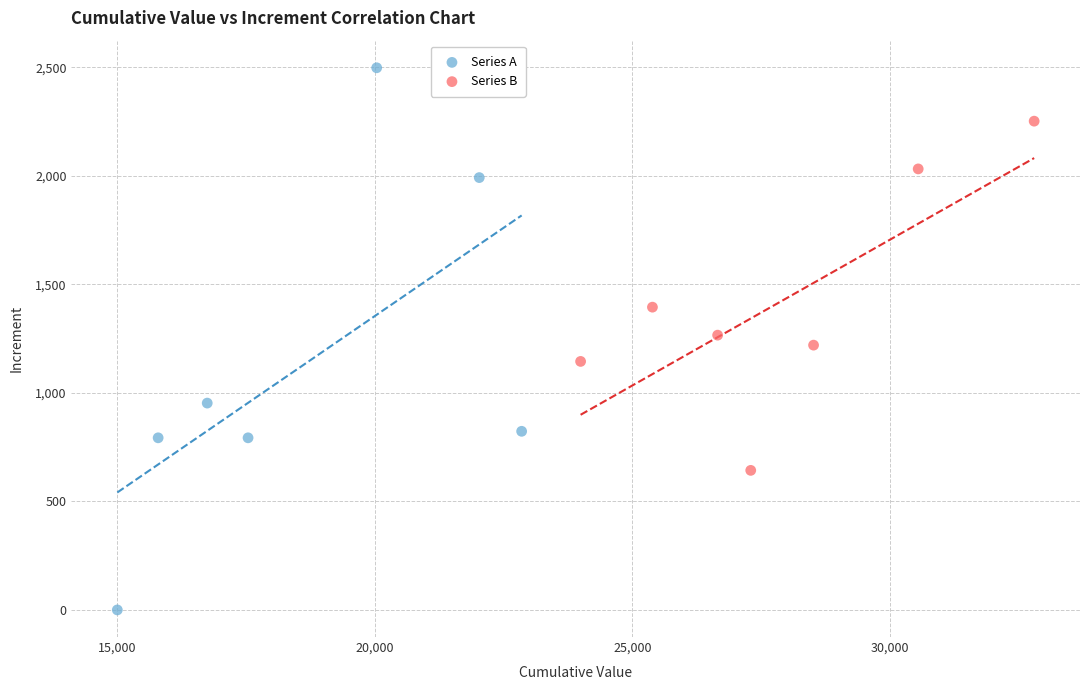

Which series has the widest spread of Y values?

Series A